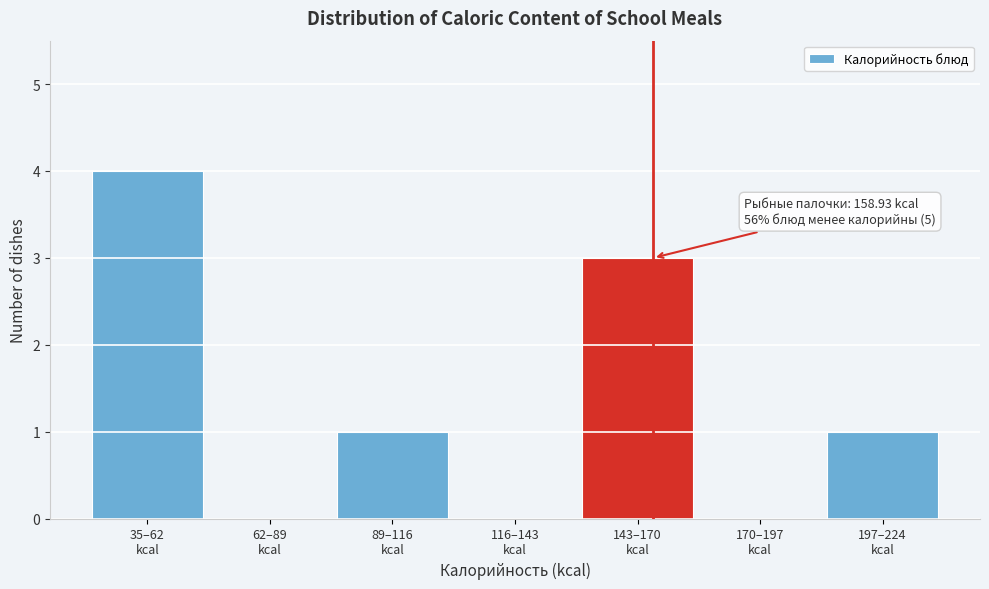

What is the maximum value shown in the chart?

4